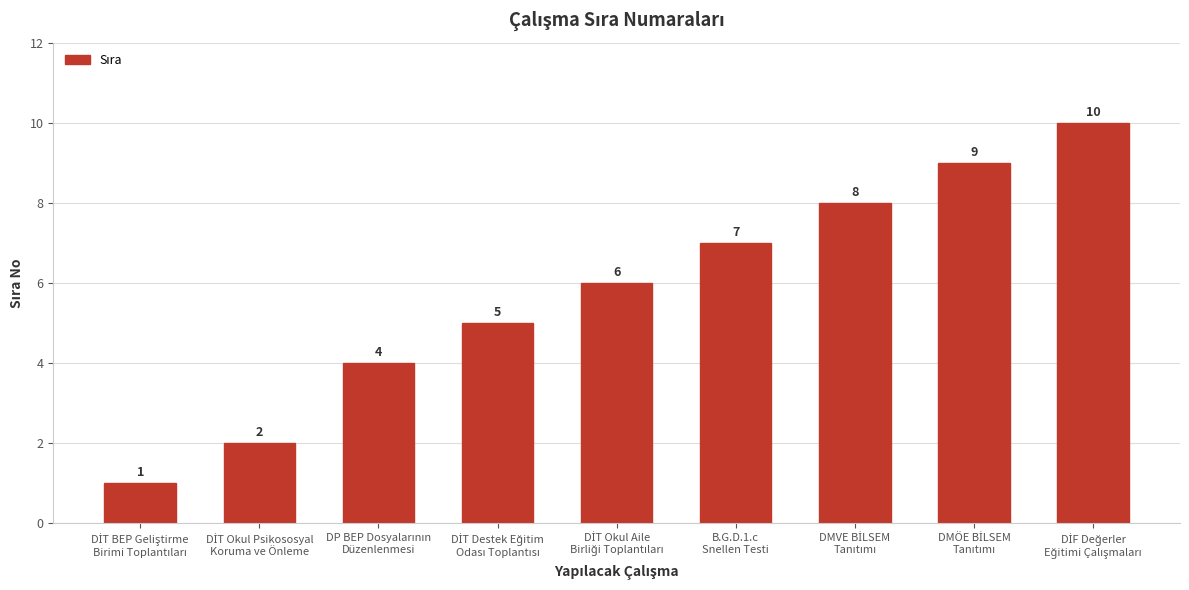

Reading left to right, list all the values displayed in this chart.

1	2	4	5	6	7	8	9	10